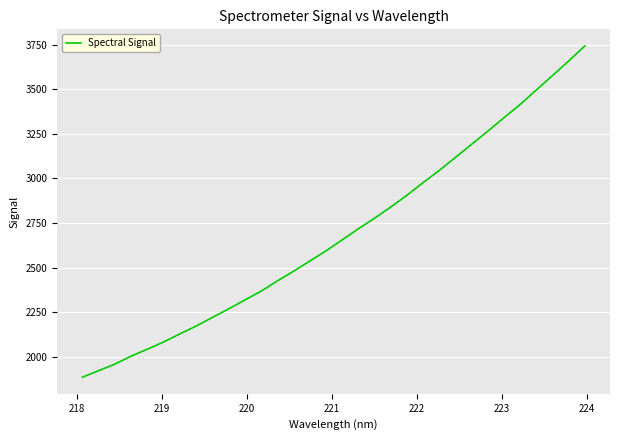

What is the minimum value shown in the chart?

1884.9